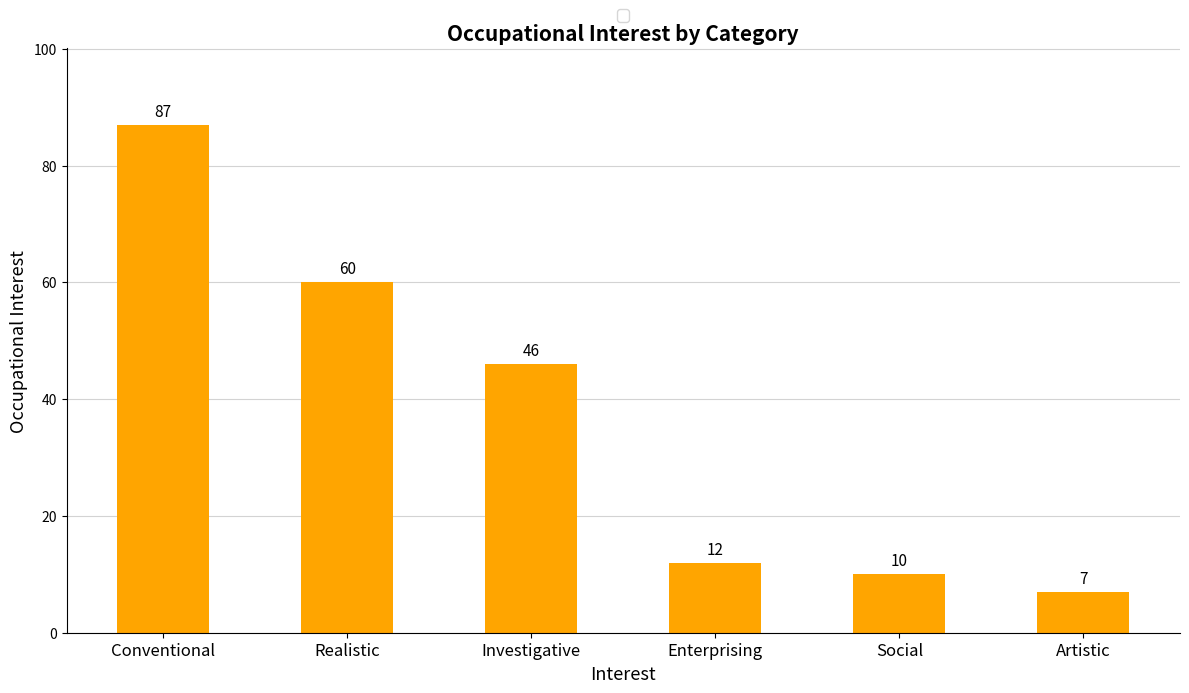

Are the bars grouped side by side (vs. stacked)?

No